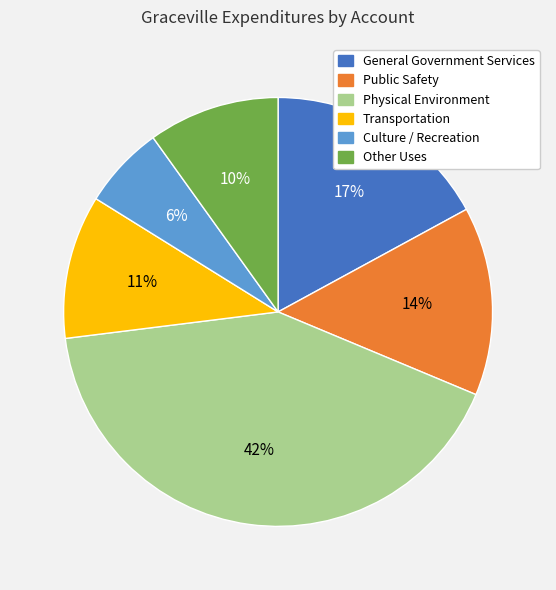

To the nearest percent, what portion does Culture / Recreation represent?

6%